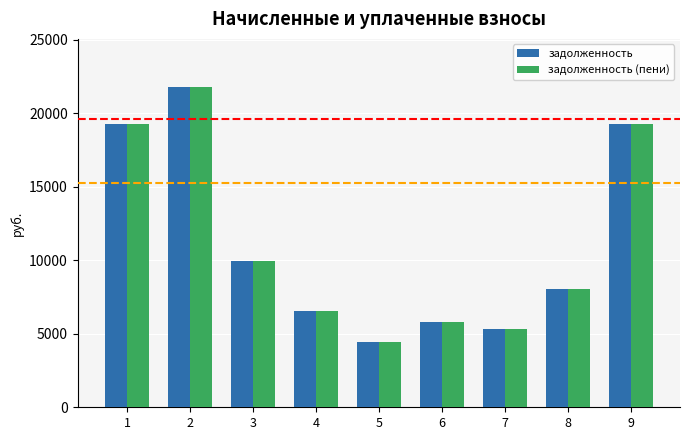

What is the difference between the second highest and minimum values in the задолженность (пени) series?

14829.4